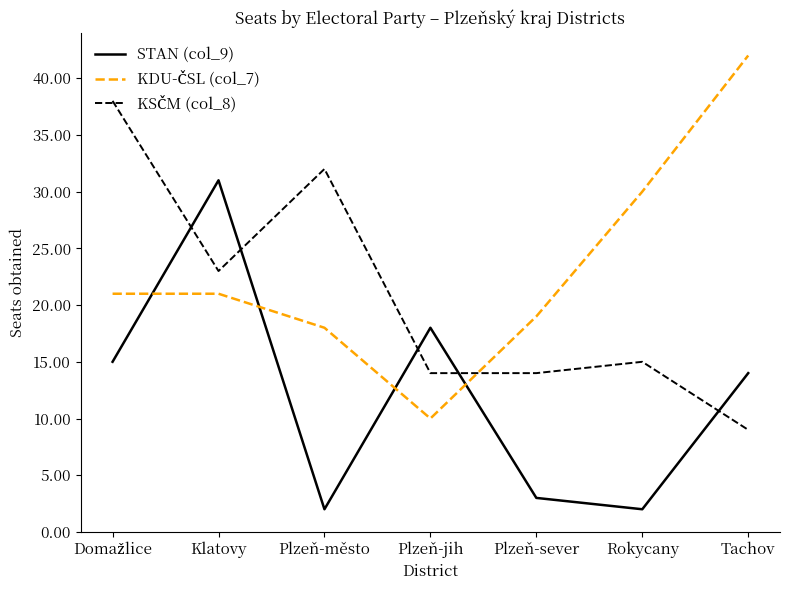

What is the difference between the highest and lowest values at Tachov?

33